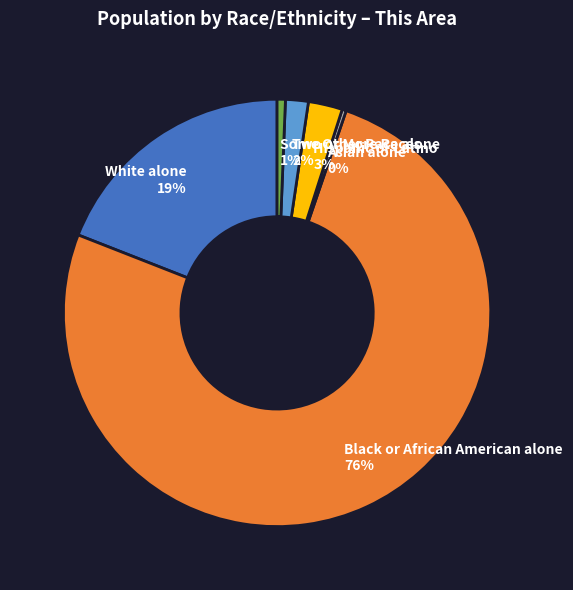

How many segments does this pie chart have?

6